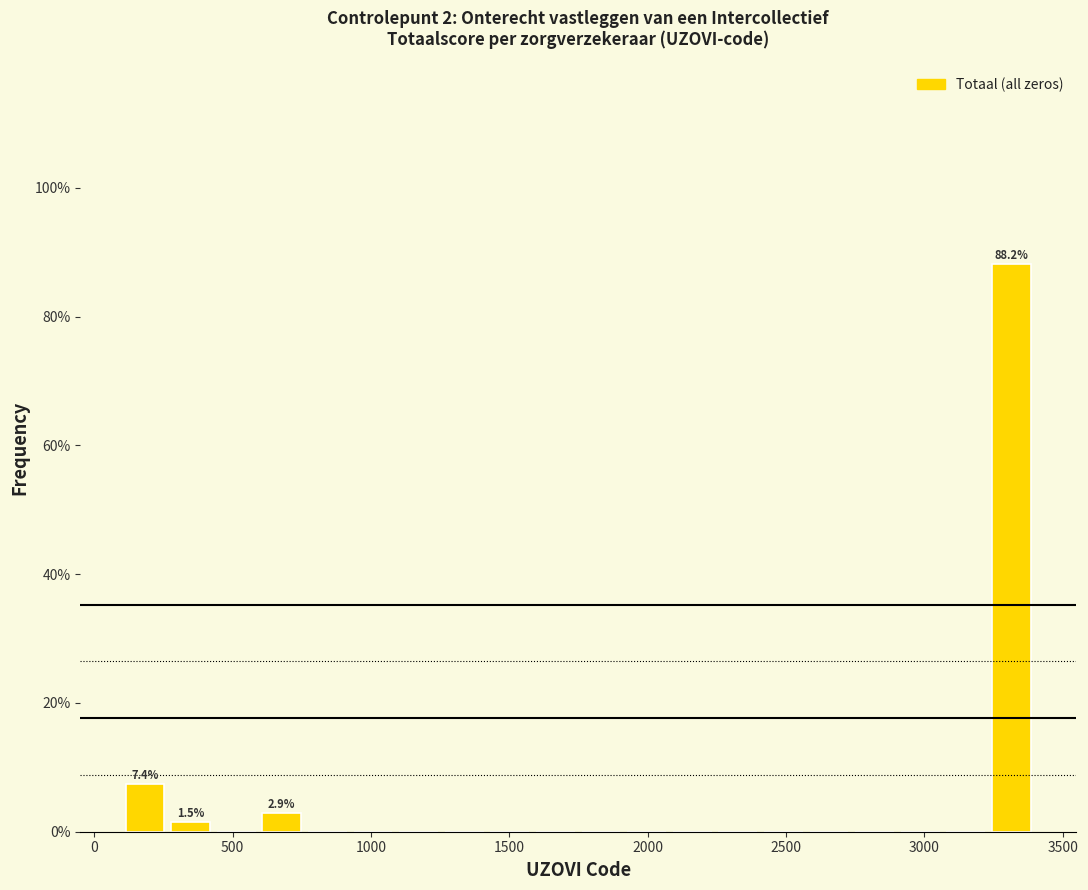

Read against the x-axis, roughly where is the centre of the tallest bar?

3300